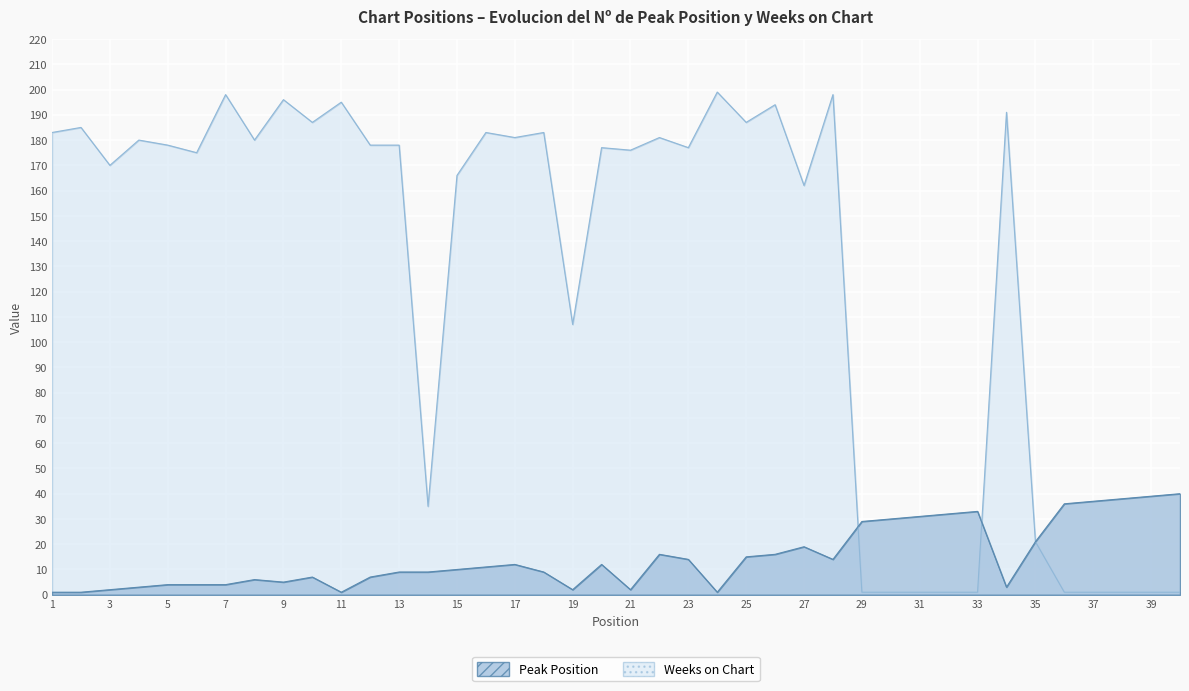

Is it true that Weeks on Chart equals 1 at 31?

True